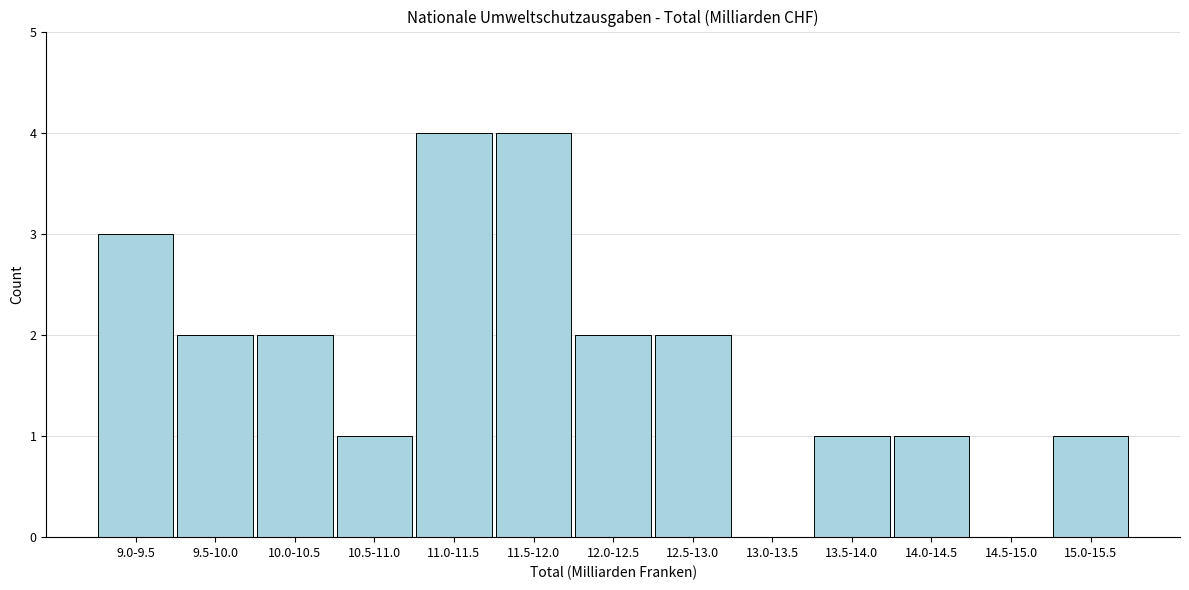

Reading right to left, what are all the values shown in this chart?

15.0-15.5=1	14.5-15.0=0	14.0-14.5=1	13.5-14.0=1	13.0-13.5=0	12.5-13.0=2	12.0-12.5=2	11.5-12.0=4	11.0-11.5=4	10.5-11.0=1	10.0-10.5=2	9.5-10.0=2	9.0-9.5=3